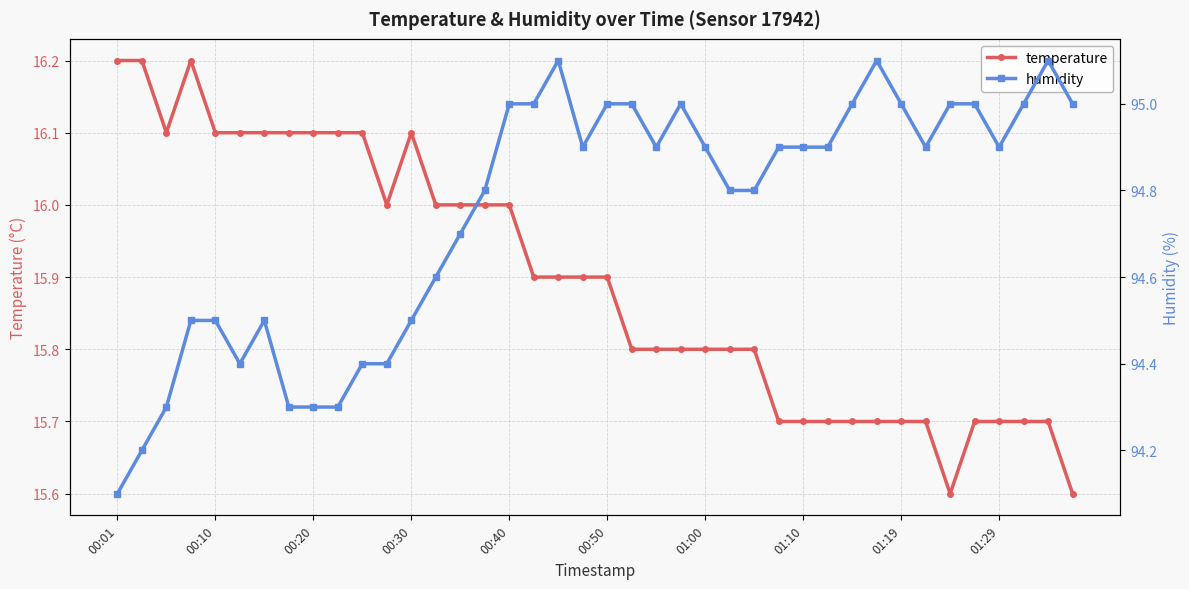

What is the sum of all humidity values?

3789.9